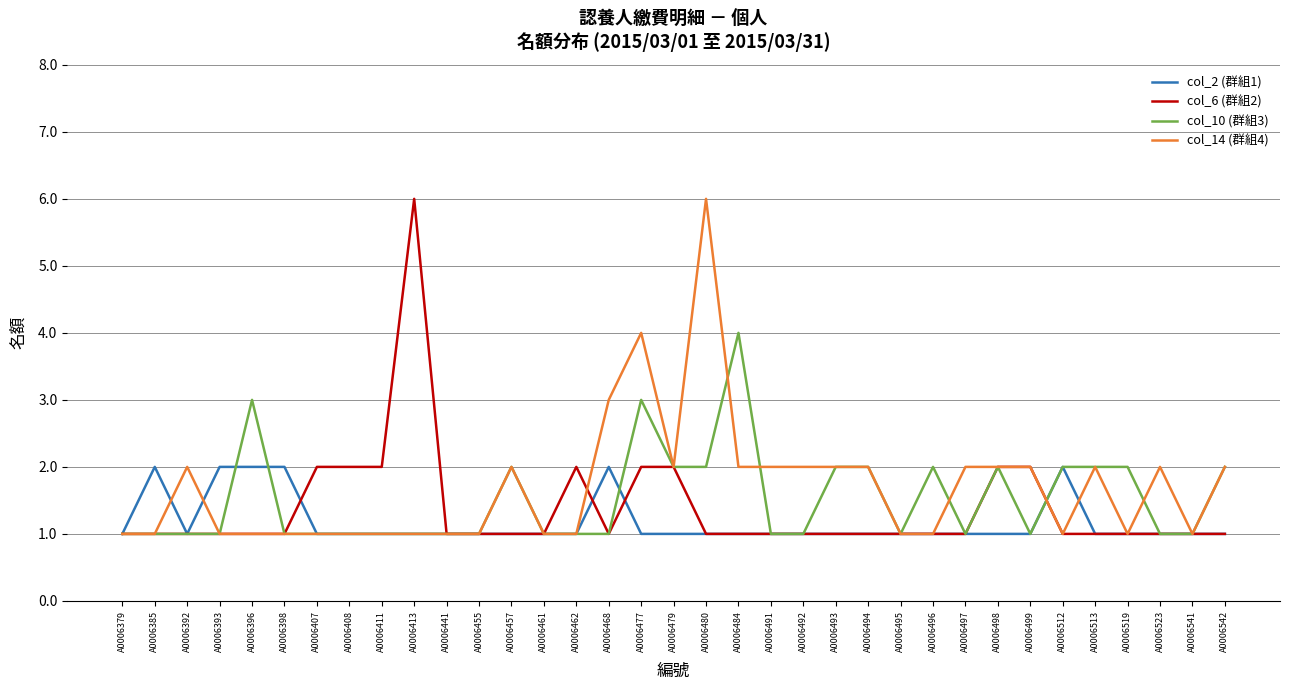

What are all the series names shown in the legend?

col_2 (群組1), col_6 (群組2), col_10 (群組3), col_14 (群組4)